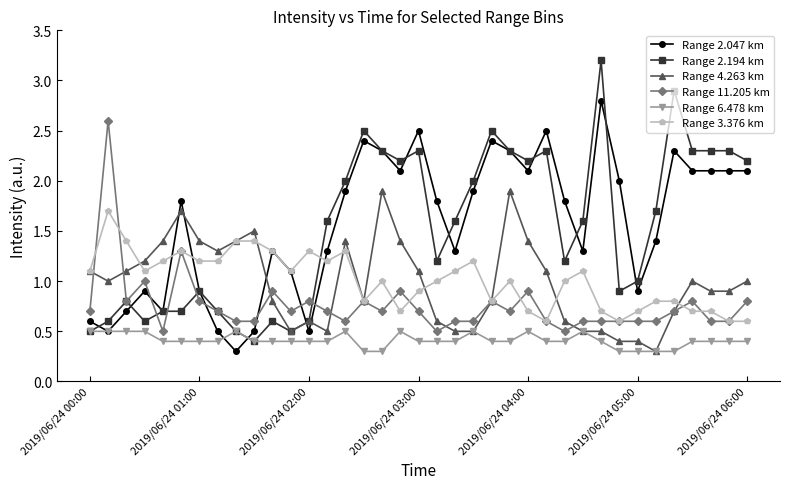

After their last crossing, which series has the higher values: Range 2.194 km or Range 11.205 km?

Range 2.194 km